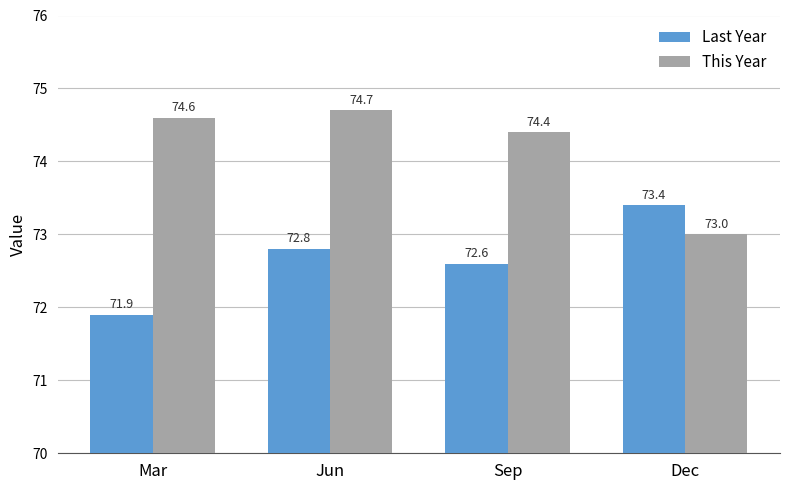

Which category has the lowest value across all series?

Mar